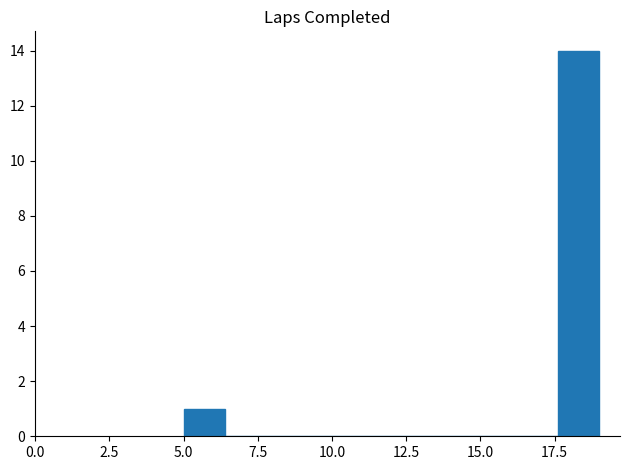

Around what value on the x-axis is the tallest bar? Give the approximate position of its centre, as read against the axis.

18.5